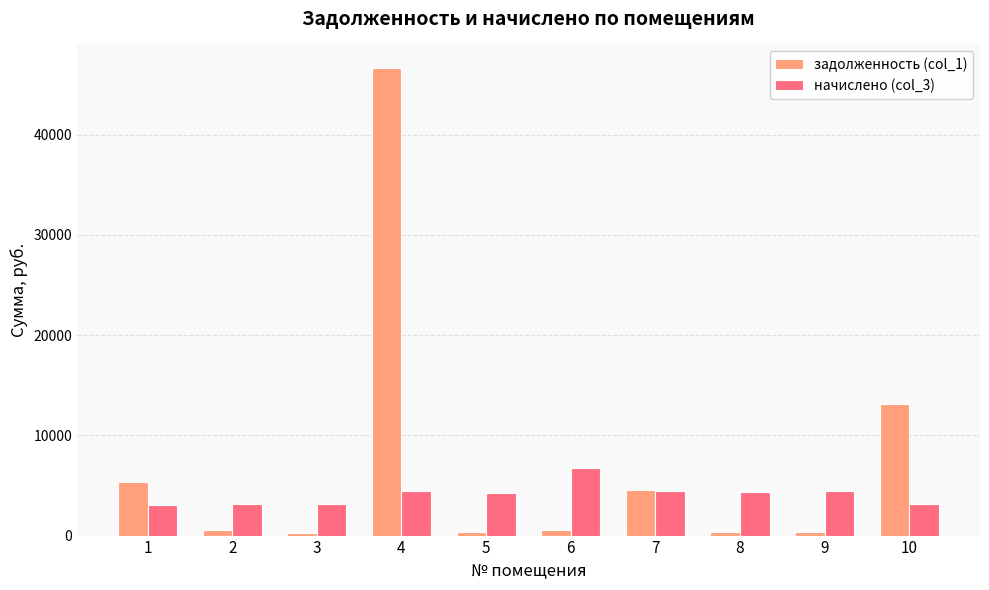

What is the difference between the начислено (col_3) values at 3 and 4?

1334.8